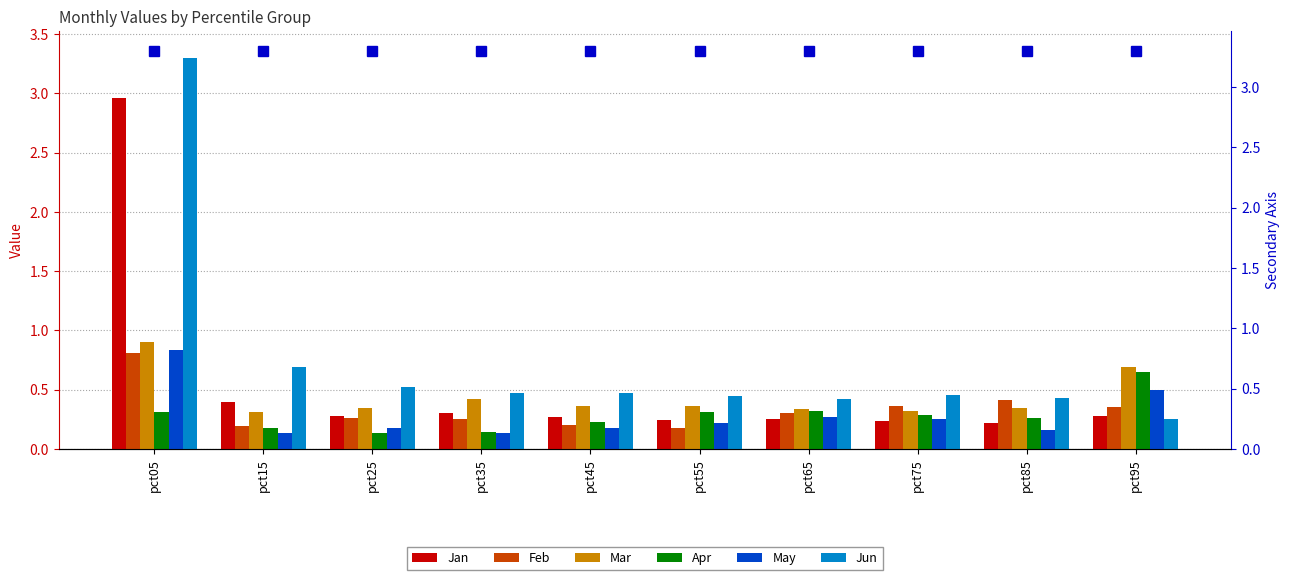

At which label is Jun closest to 1?

pct15